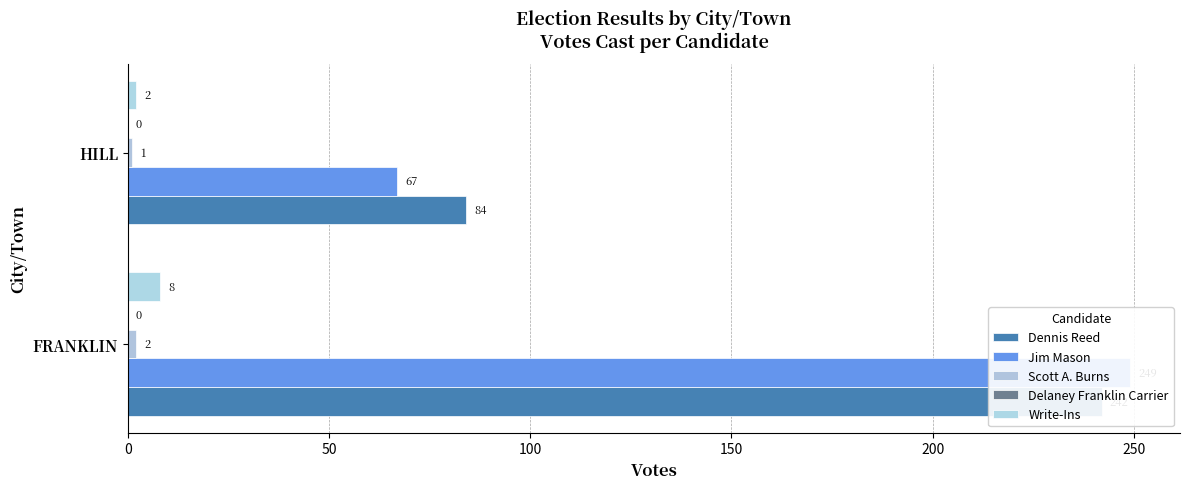

How many data points does each series have?

2